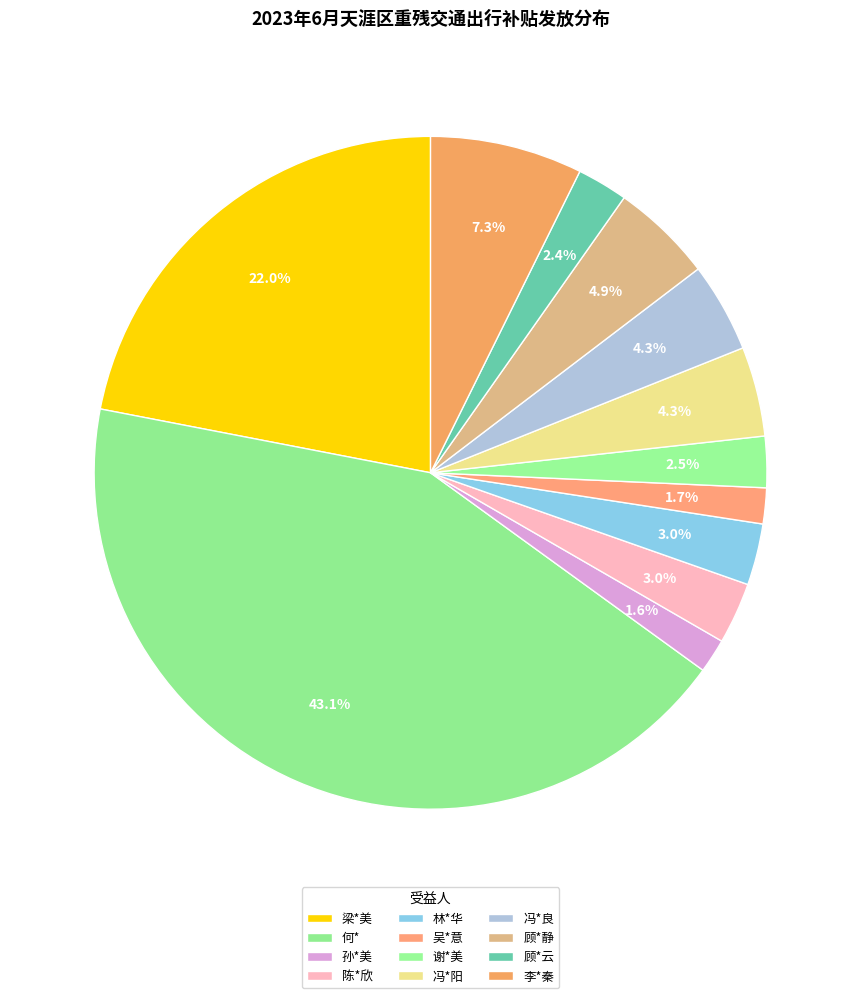

Count the number of slices in the pie.

12